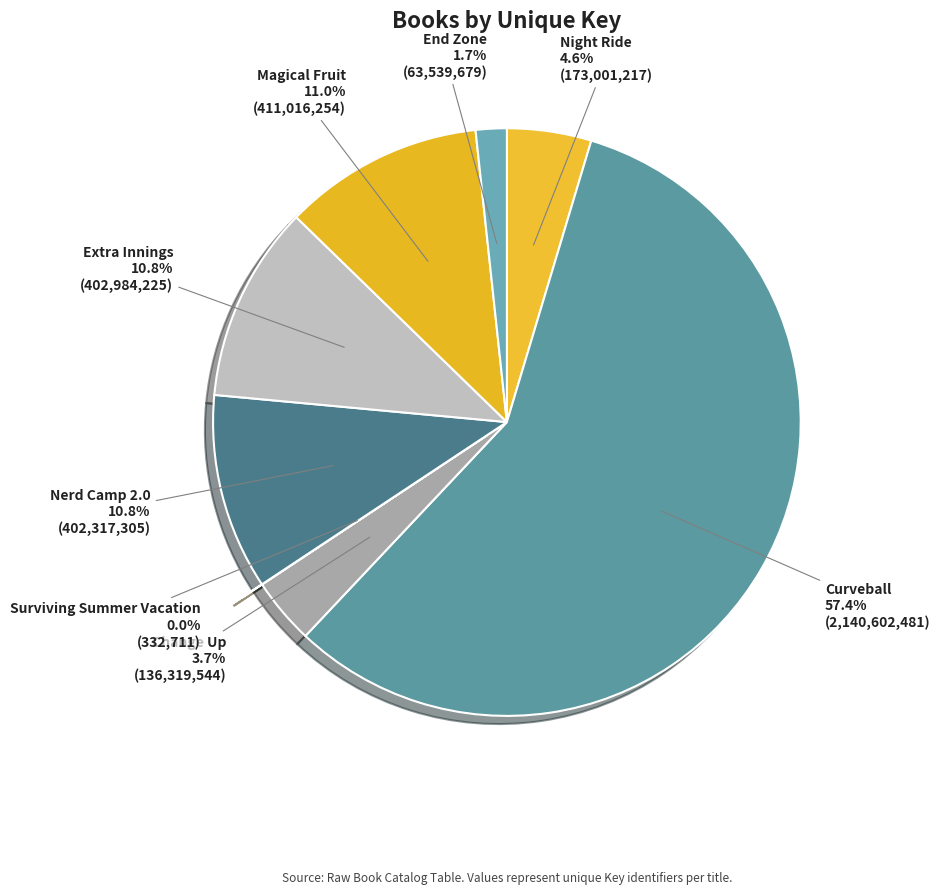

What percentage is the Extra Innings slice, to the nearest percent?

11%